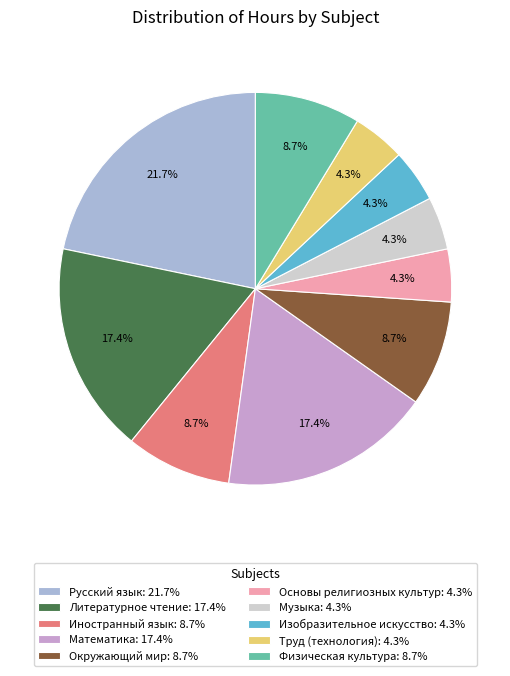

To the nearest percent, what is the difference between the Музыка and Иностранный язык slice percentages?

4%